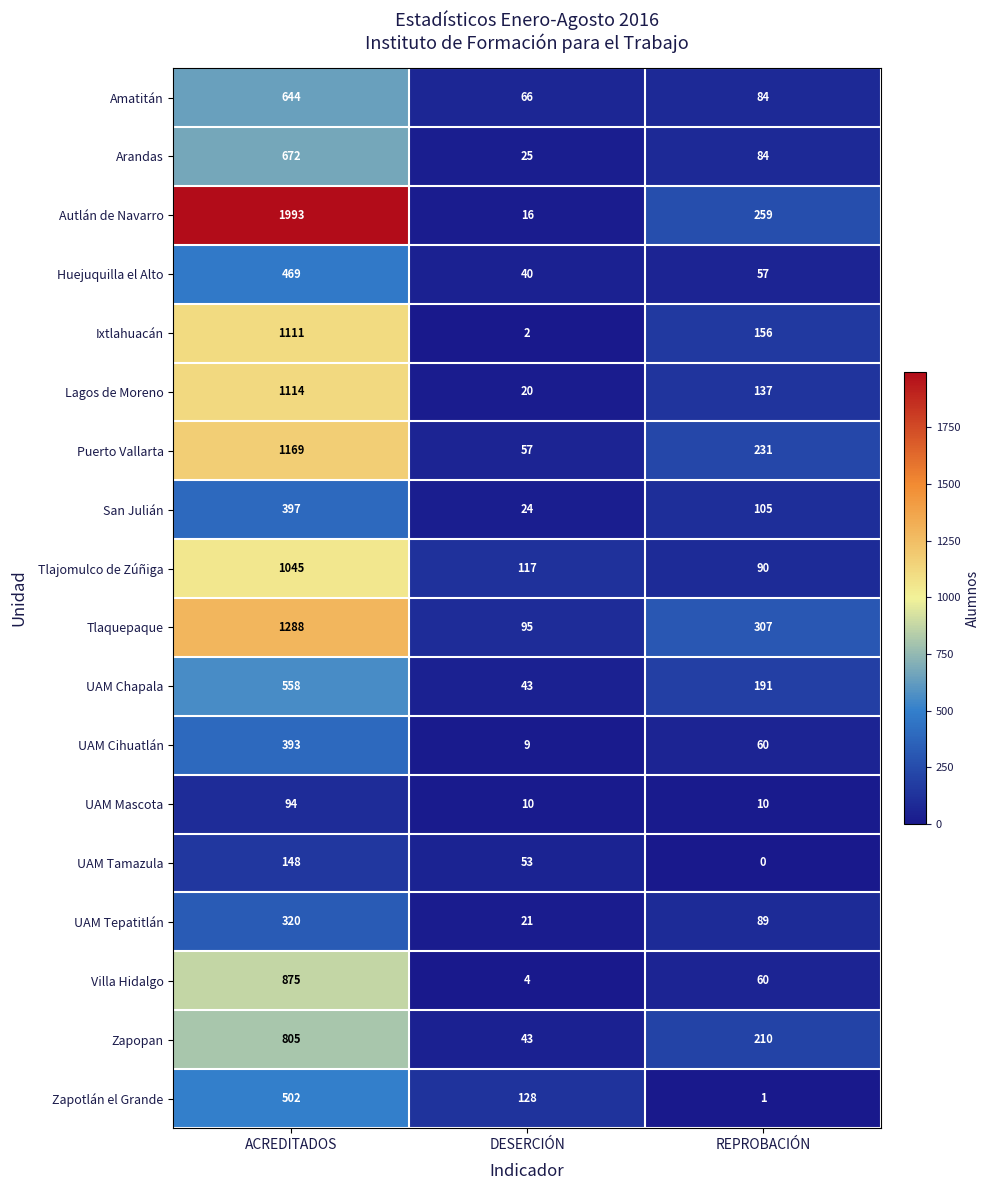

What is the total value across all series at ACREDITADOS?

13597